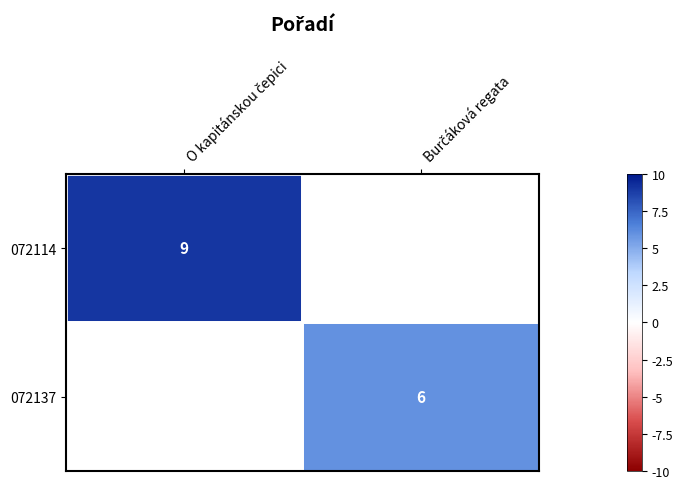

How many positive values does the 072137 series have?

1